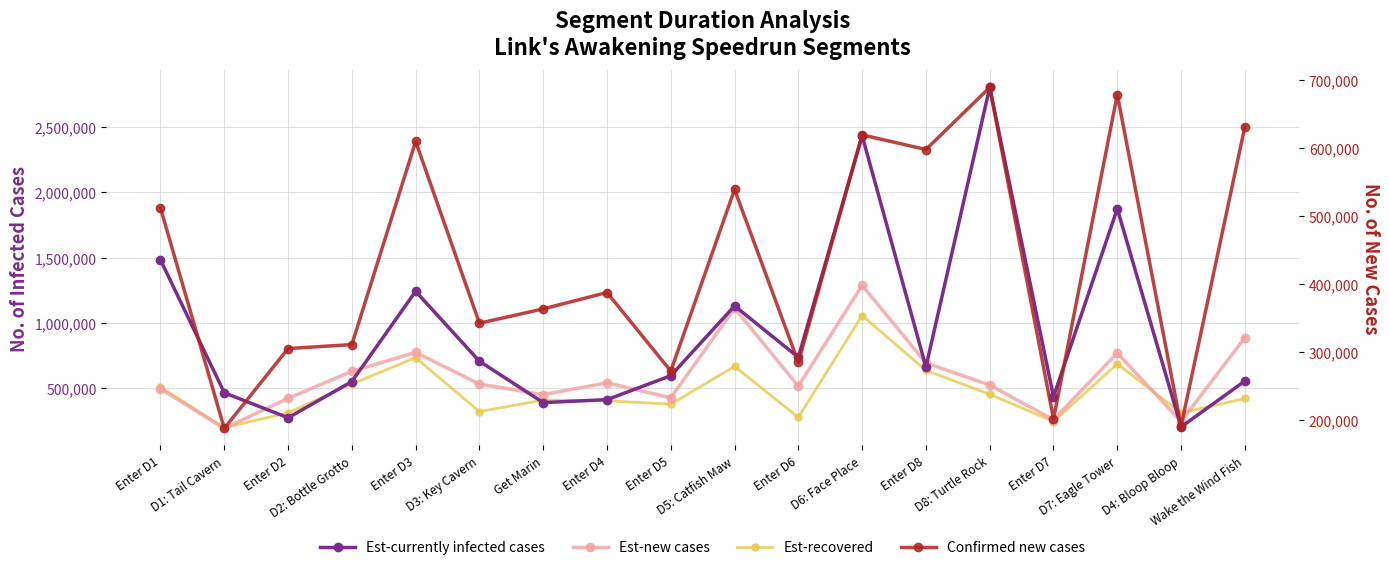

True or false: Est-new cases has more than 2 interior local peaks.

True